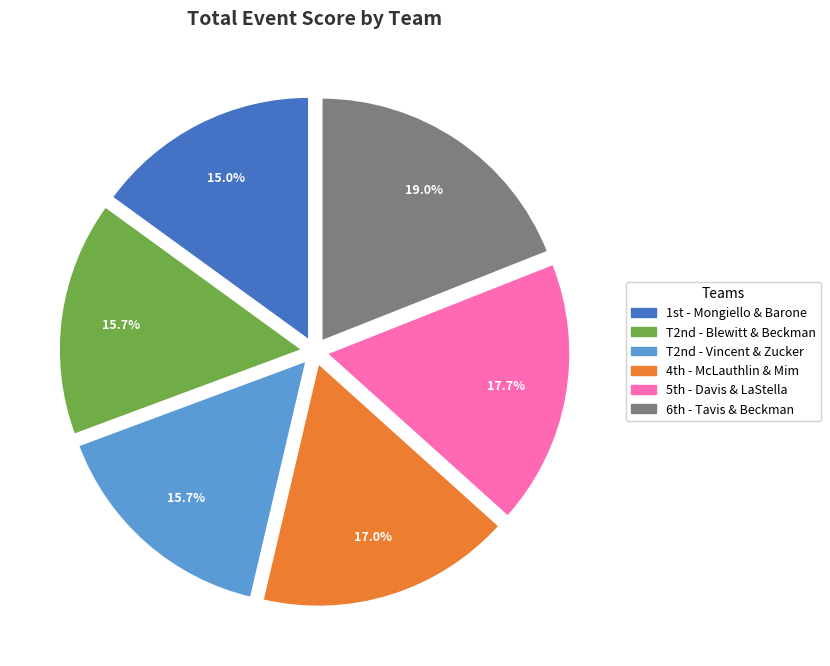

Is there a majority slice in this chart?

No